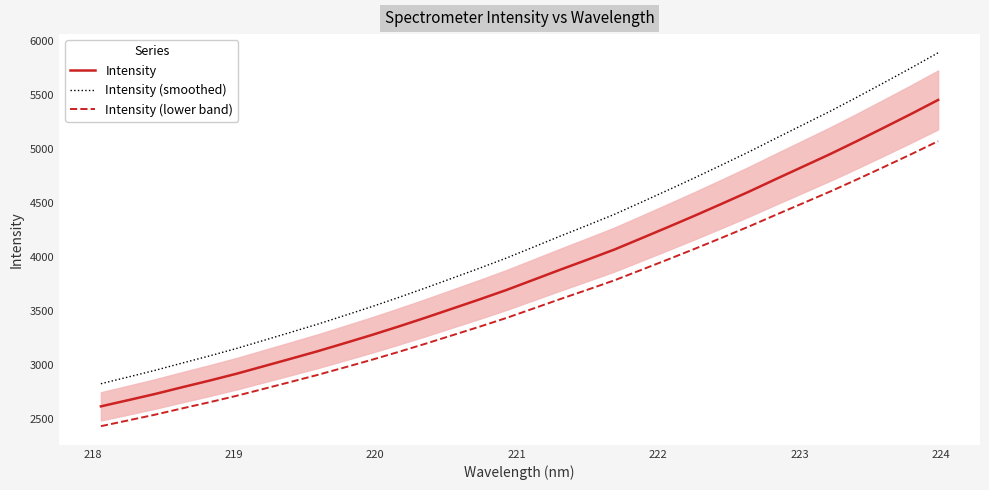

What is the maximum value for Intensity (smoothed)?

5888.6